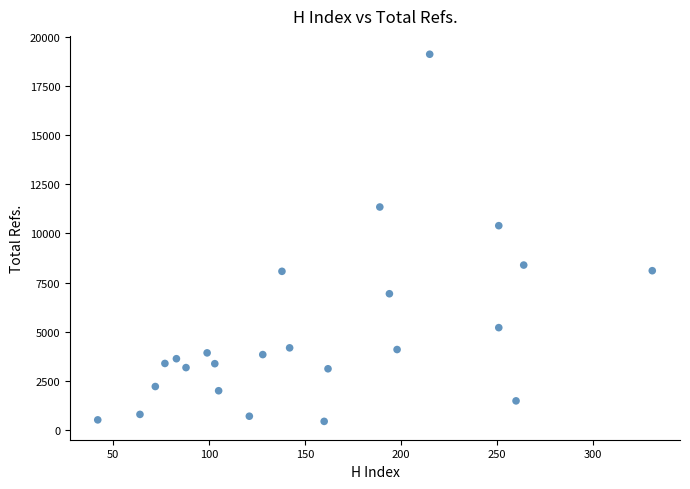

What Y value in the scatter plot is closest to 9777?

10394